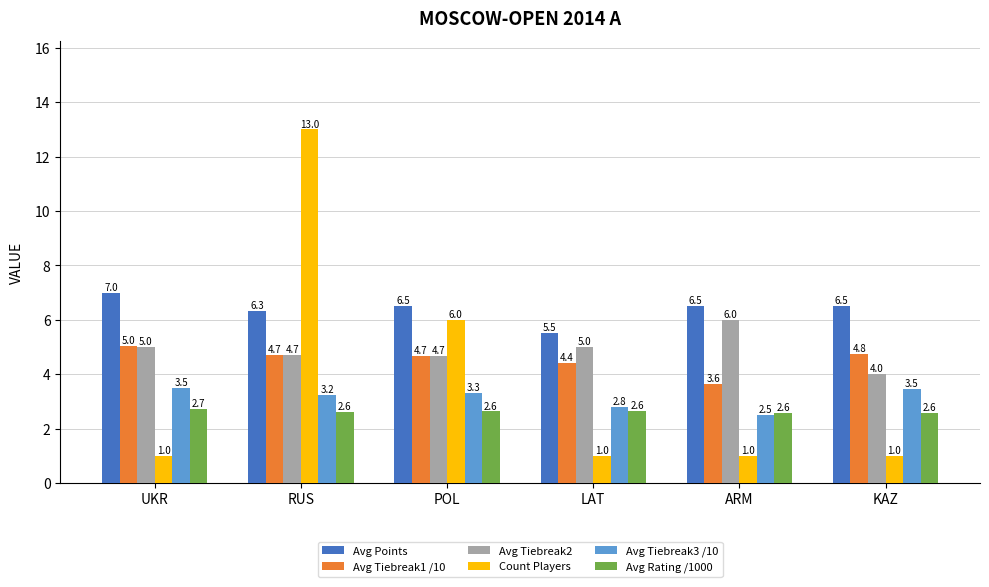

What is the lowest value of the Avg Points series?

5.5